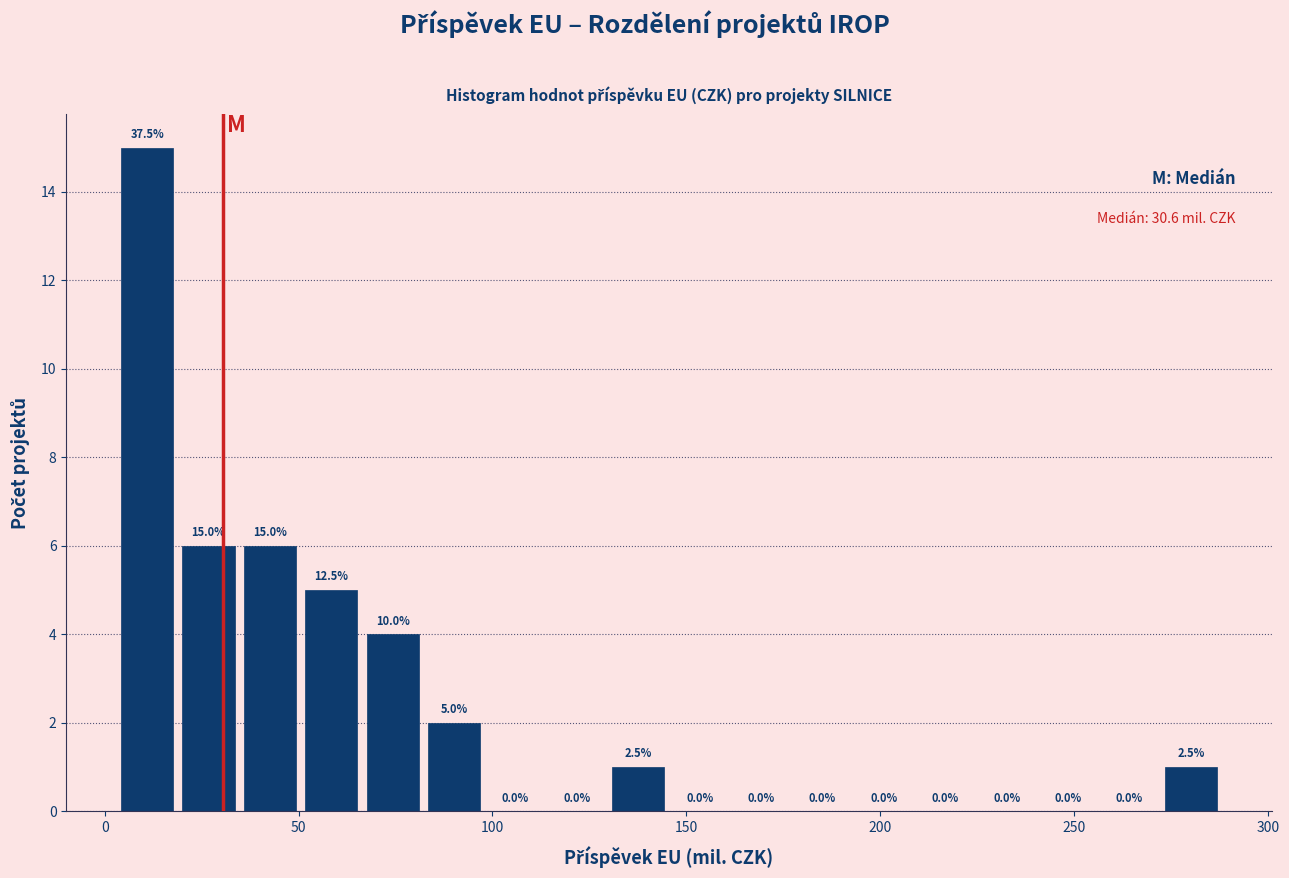

Around what value on the x-axis is the tallest bar? Give the approximate position of its centre, as read against the axis.

10